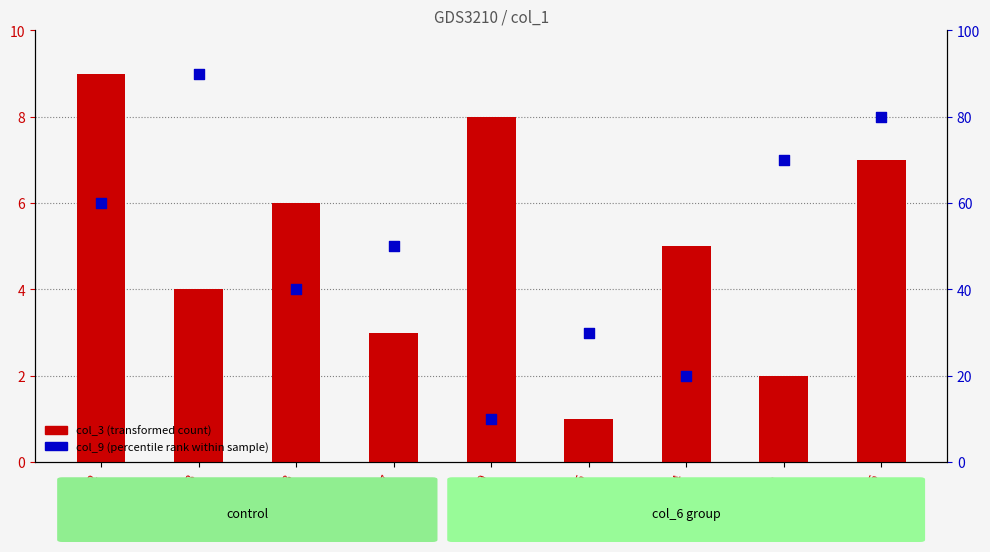

At how many categories does at least one series exceed 72?

2